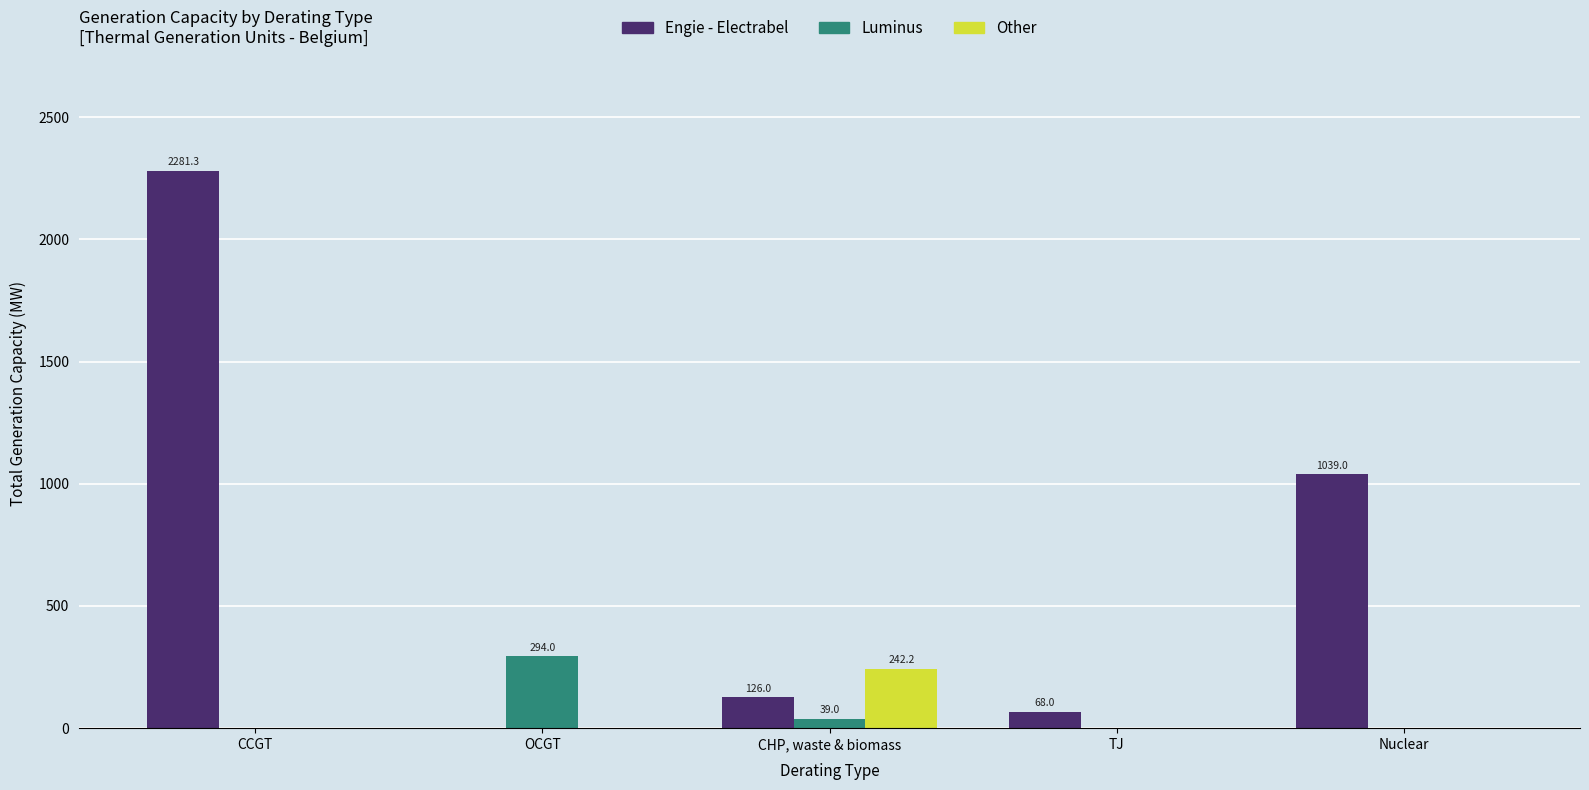

Reading left to right, extract all data points from this chart.

Engie - Electrabel: CCGT=2281.3	OCGT=0.0	CHP, waste & biomass=126.0	TJ=68.0	Nuclear=1039.0
Luminus: CCGT=0.0	OCGT=294.0	CHP, waste & biomass=39.0	TJ=0.0	Nuclear=0.0
Other: CCGT=0.0	OCGT=0.0	CHP, waste & biomass=242.2	TJ=0.0	Nuclear=0.0